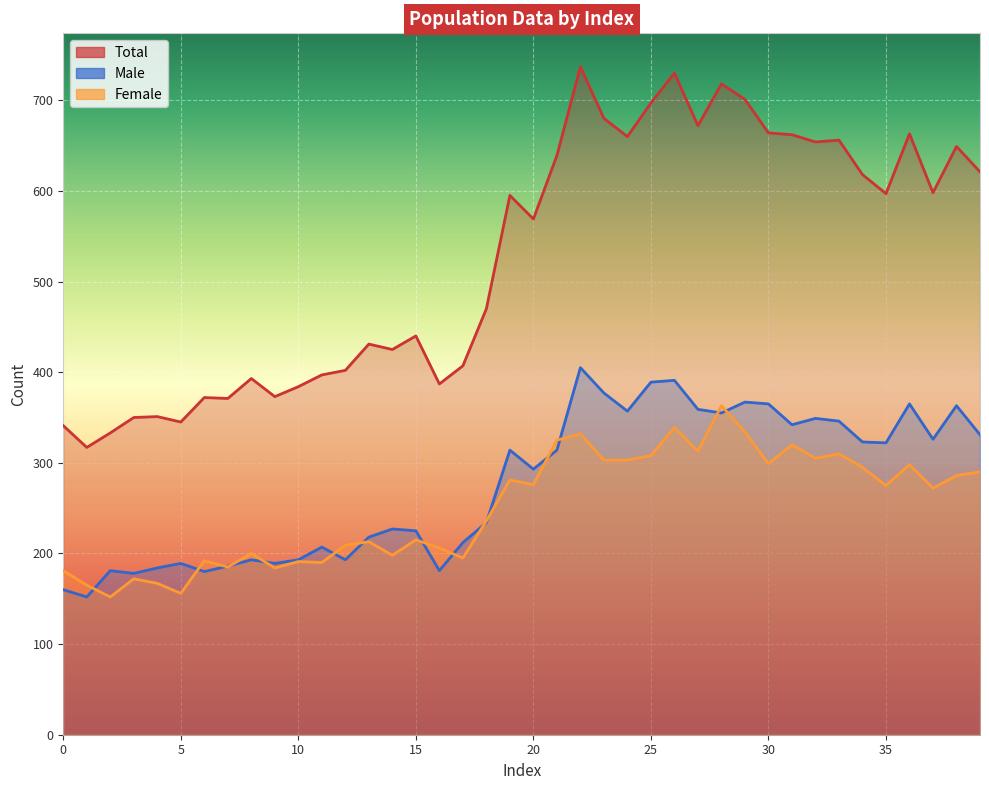

Rank the categories by Male value from highest to lowest.

22, 26, 25, 23, 29, 30, 36, 38, 27, 24, 28, 32, 33, 31, 39, 37, 34, 35, 19, 21, 20, 18, 14, 15, 13, 17, 11, 8, 10, 12, 5, 9, 7, 4, 2, 16, 6, 3, 0, 1